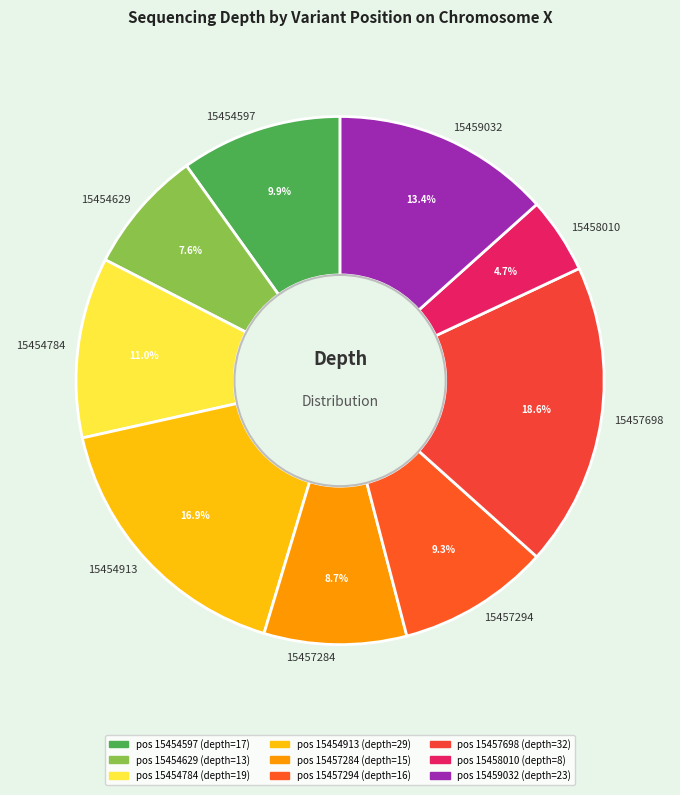

To the nearest percent, what is the difference between the 15457294 and 15457284 slice percentages?

1%